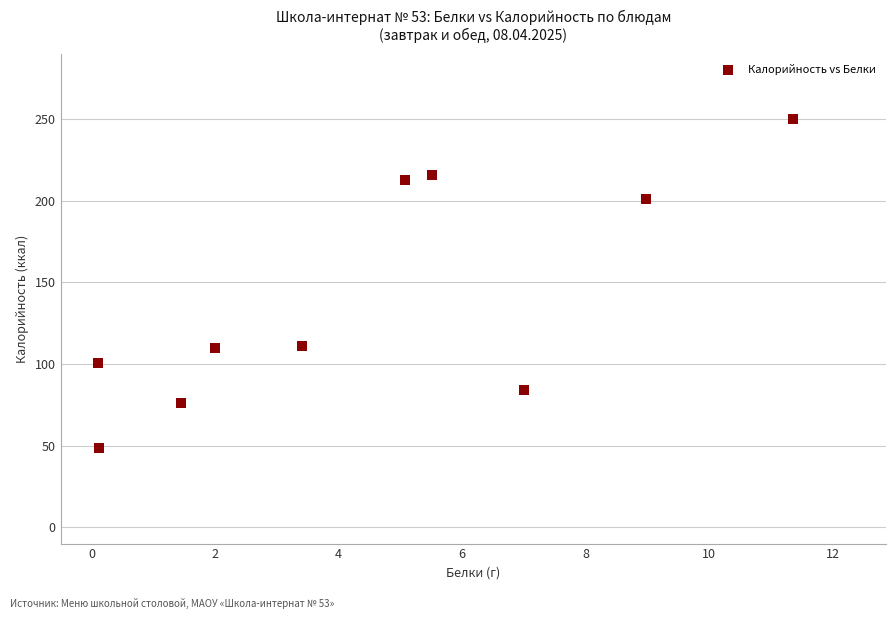

What is the range of Y values (max minus min)?

201.6